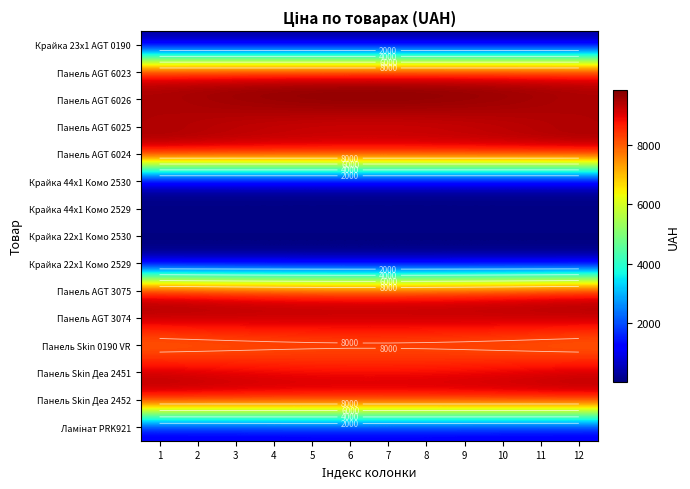

How many data points in Панель AGT 6025 are less than 9187?

6